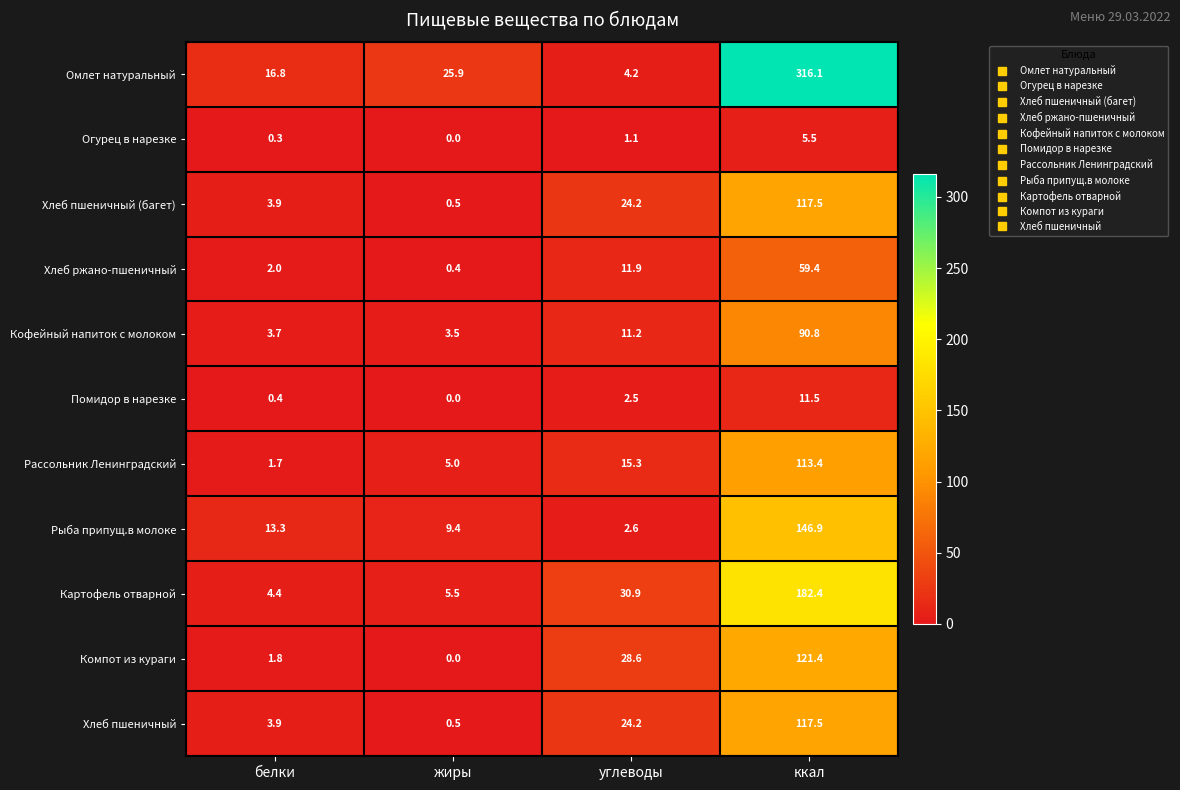

Read the Хлеб пшеничный value at белки.

3.9